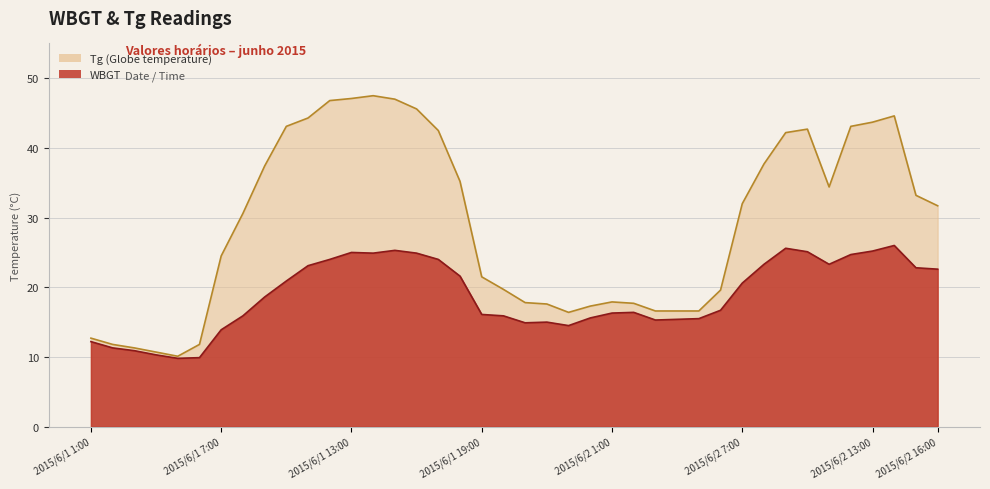

True or false: WBGT and Tg cross at least once.

False